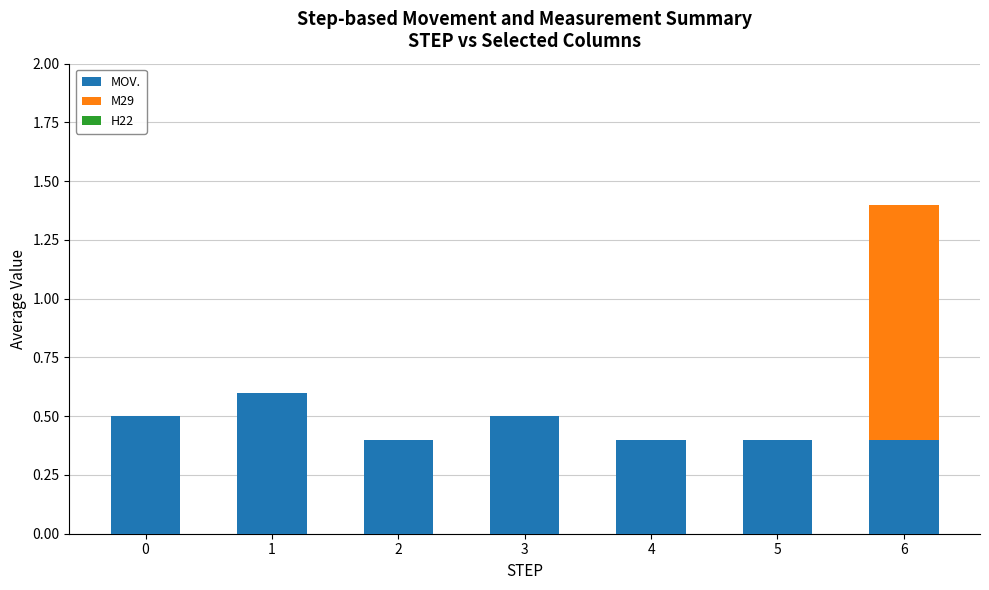

What is the total value across all series at 0?

0.5